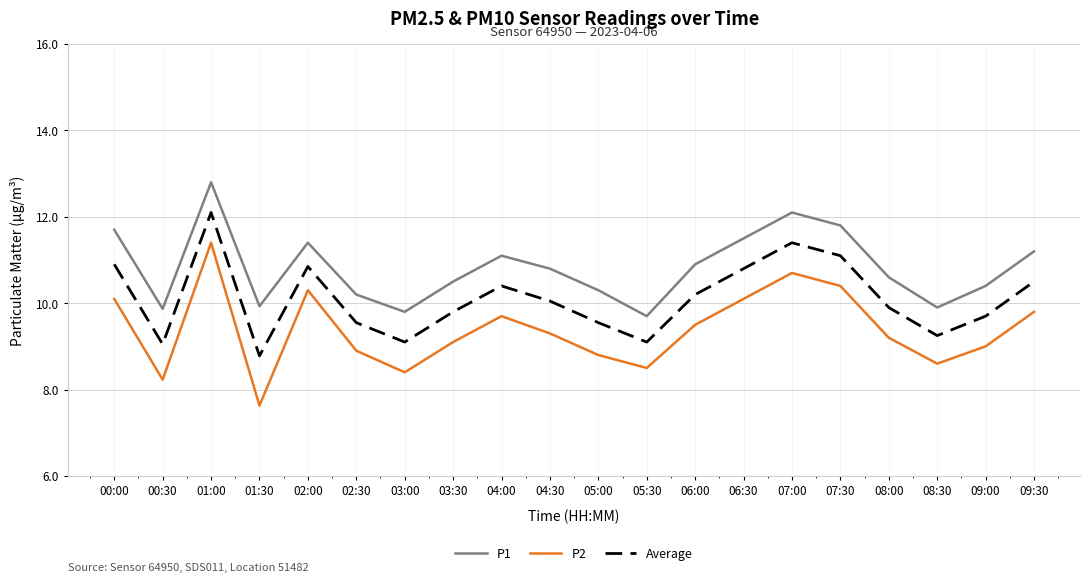

Rank the series by their maximum value, from lowest to highest.

P2, Average, P1